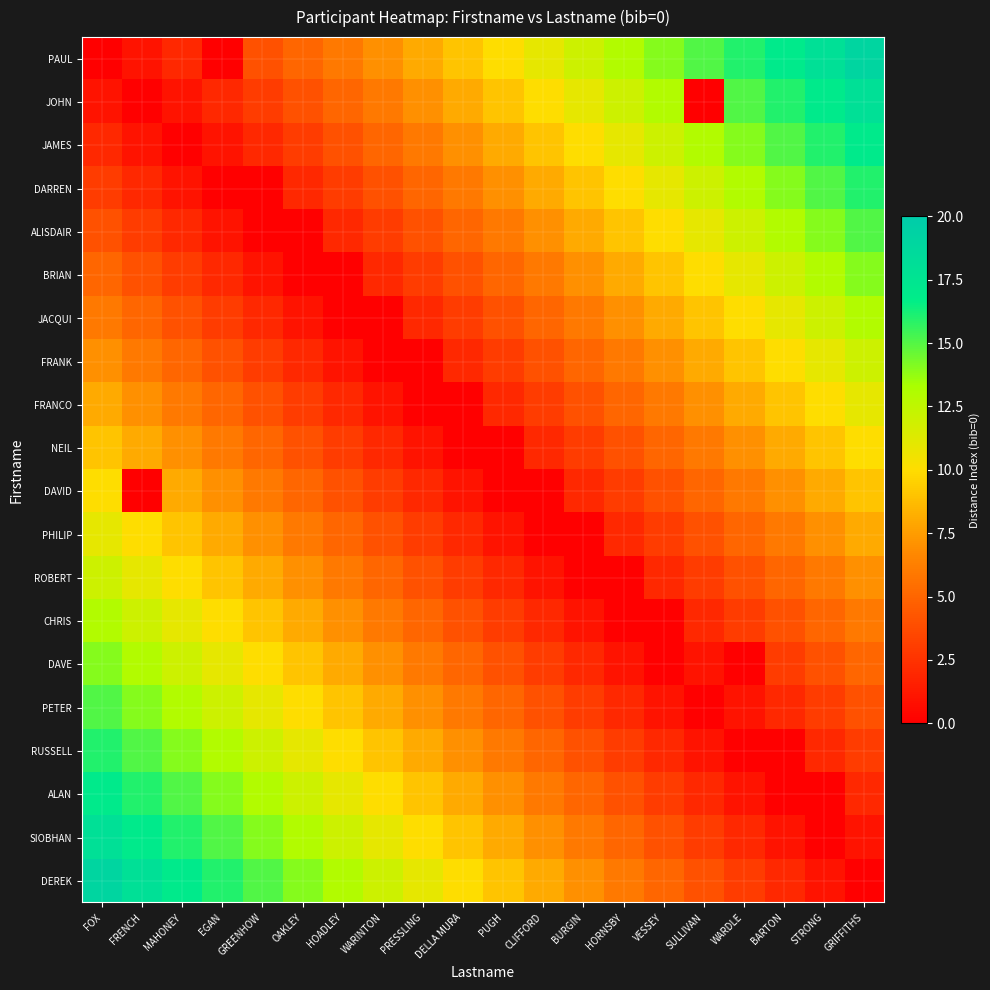

How many series are shown in this chart?

20